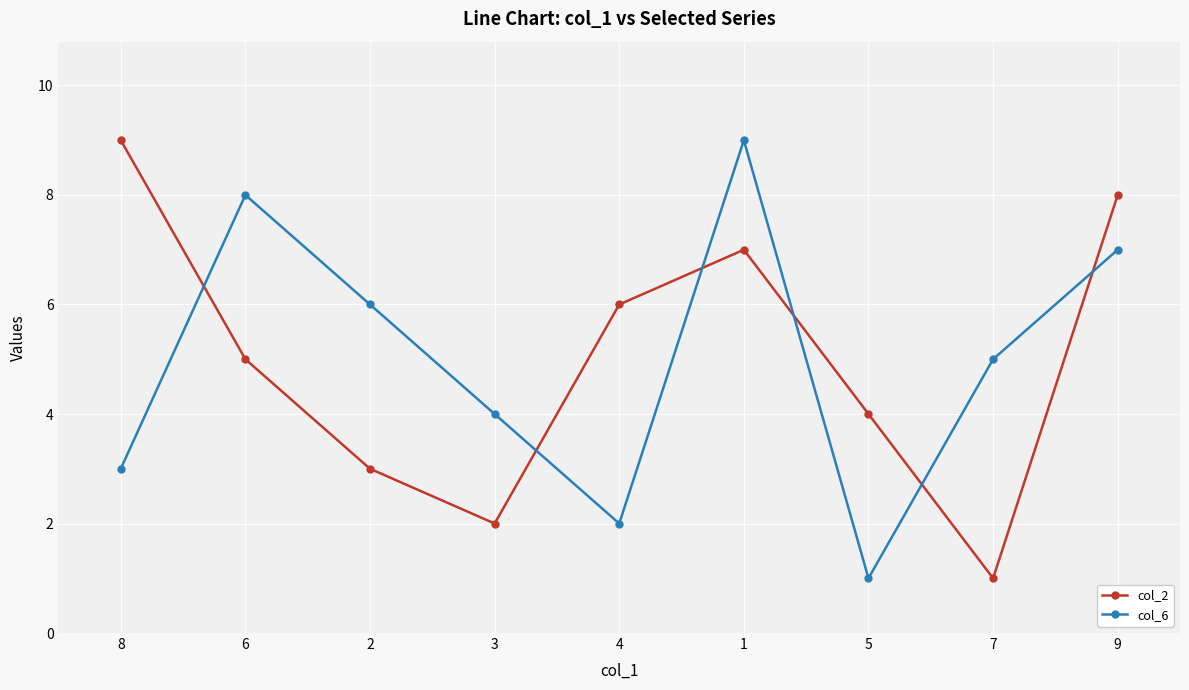

Which category has the highest value in the col_2 series?

8